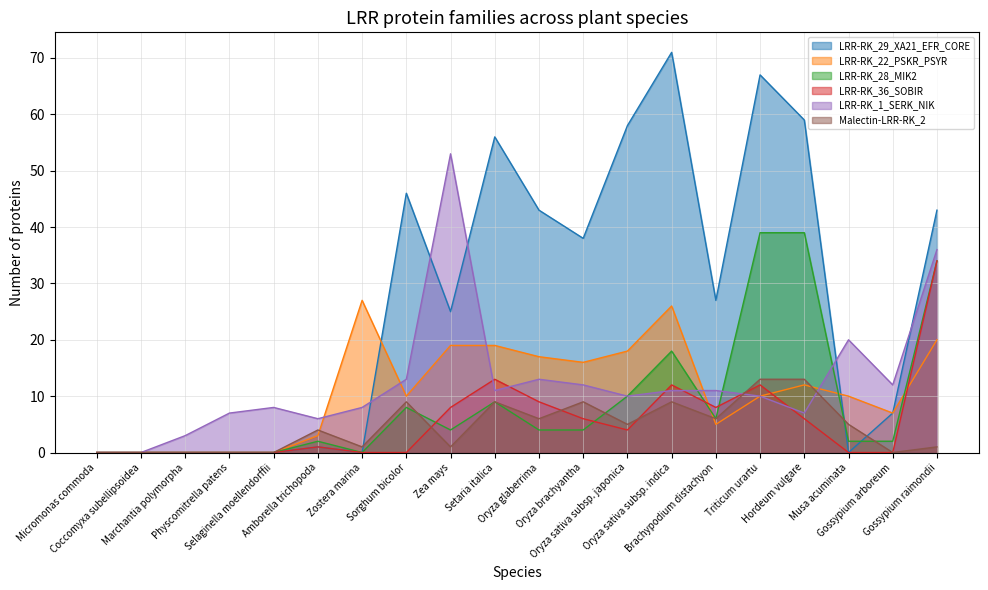

Rank the categories by LRR-RK_36_SOBIR value from highest to lowest.

Gossypium raimondii, Setaria italica, Oryza sativa subsp. indica, Triticum urartu, Oryza glaberrima, Zea mays, Brachypodium distachyon, Oryza brachyantha, Hordeum vulgare, Oryza sativa subsp. japonica, Amborella trichopoda, Micromonas commoda, Coccomyxa subellipsoidea, Marchantia polymorpha, Physcomitrella patens, Selaginella moellendorffii, Zostera marina, Sorghum bicolor, Musa acuminata, Gossypium arboreum